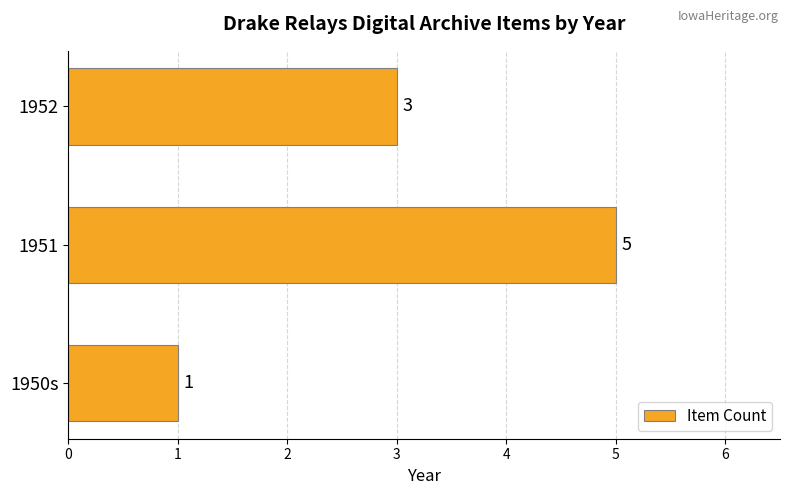

Does the chart contain stacked bars?

No